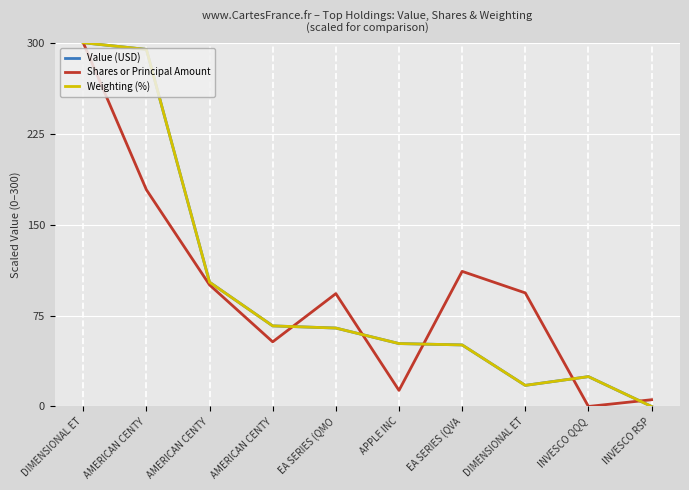

Does the chart have visible grid lines?

Yes